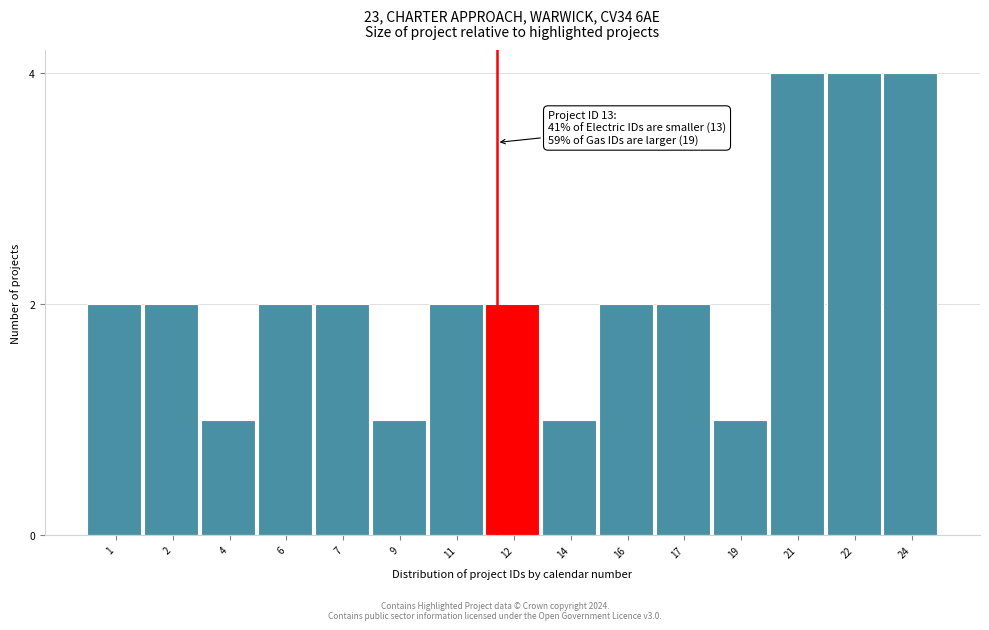

Reading left to right, transcribe all the data shown in this chart.

1=2	2=2	4=1	6=2	7=2	9=1	11=2	12=2	14=1	16=2	17=2	19=1	21=4	22=4	24=4